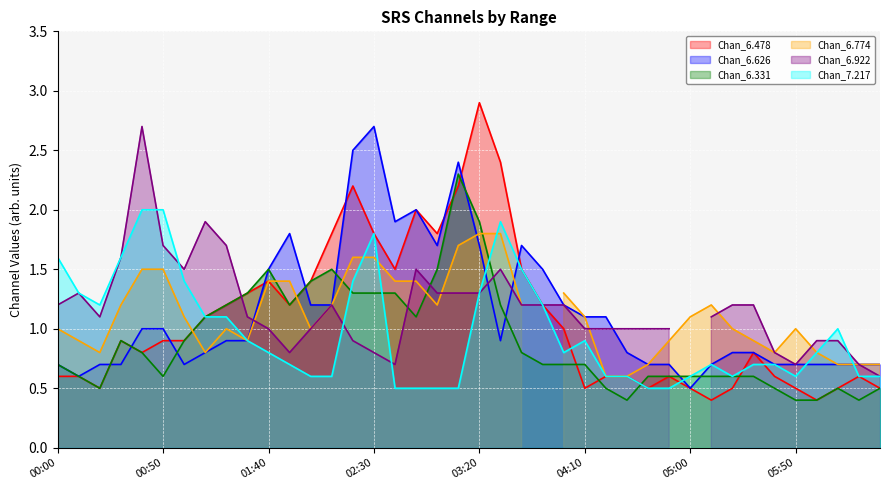

True or false: 6.331 has more than 0 interior local peaks.

True